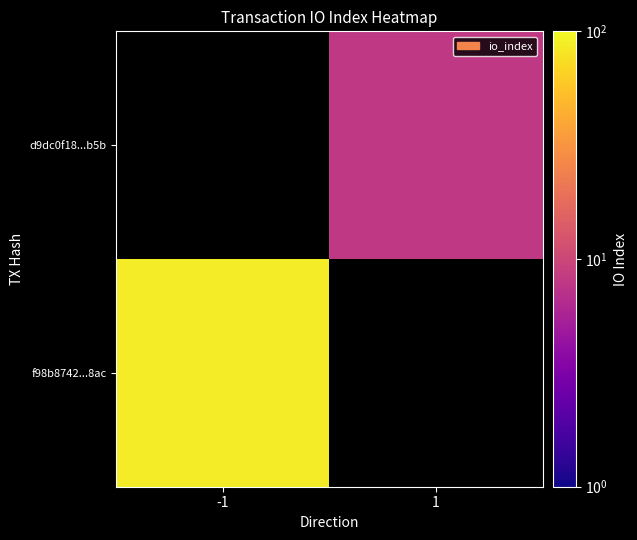

What is the maximum value shown in the chart?

87